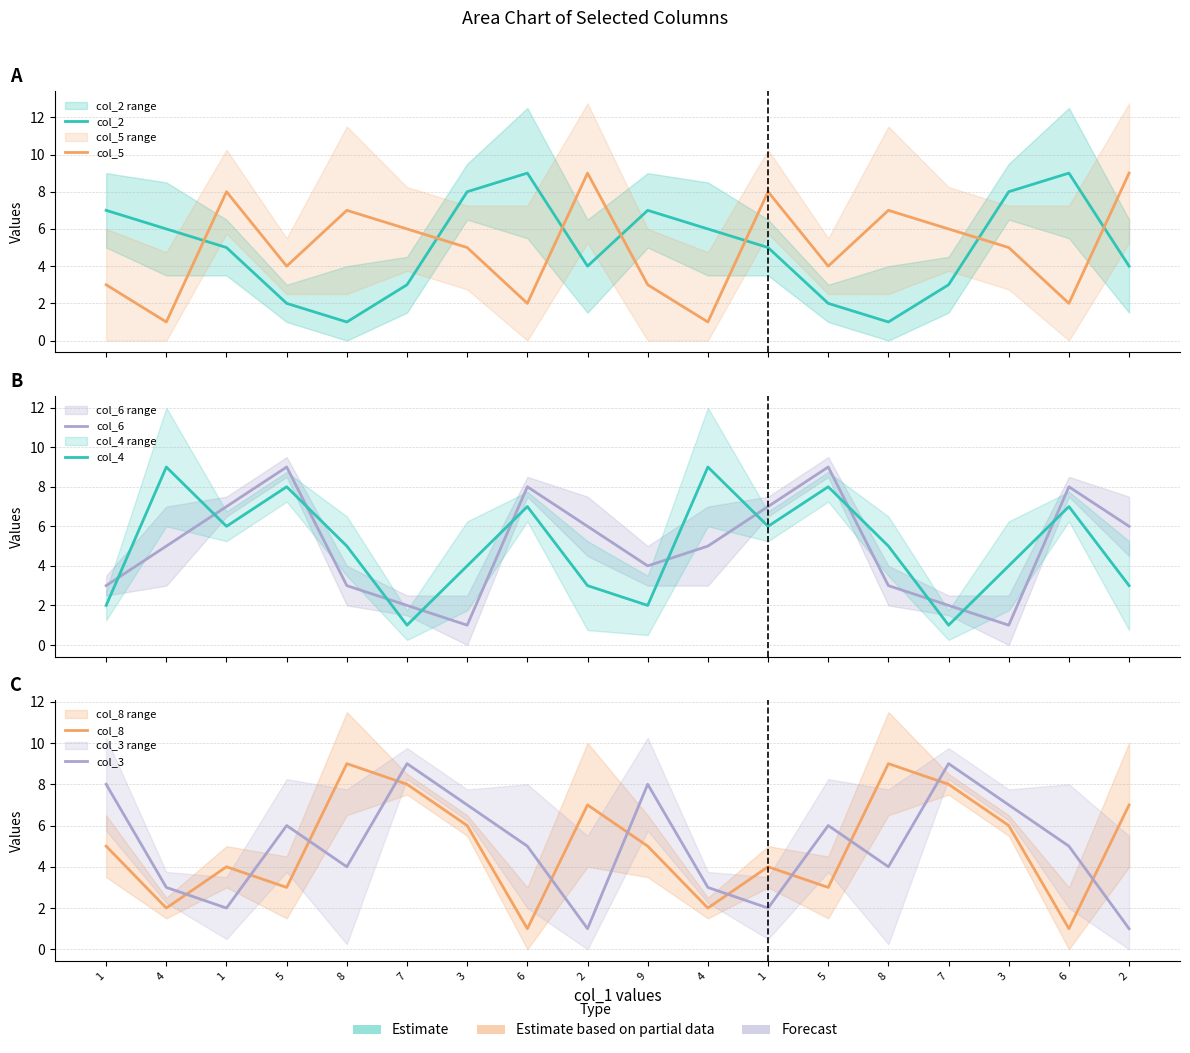

Where do col_3 and col_6 first cross each other?

1 and 4